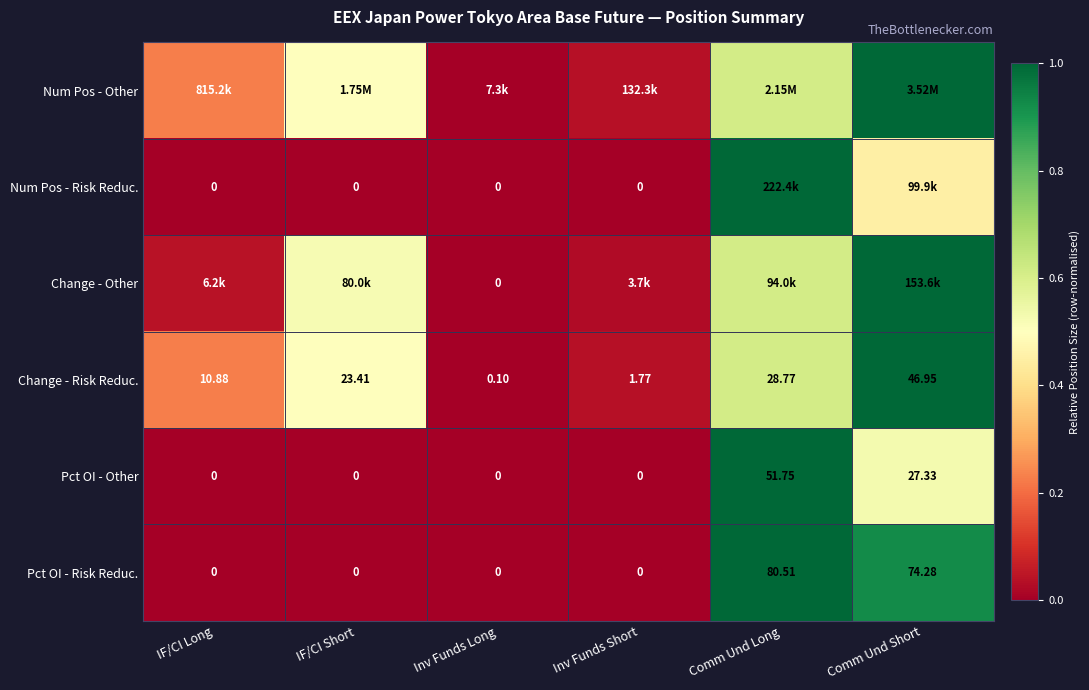

Is the value of Num Pos - Risk Reduc. at IF/CI Short greater than the value of Change - Other at IF/CI Short?

No